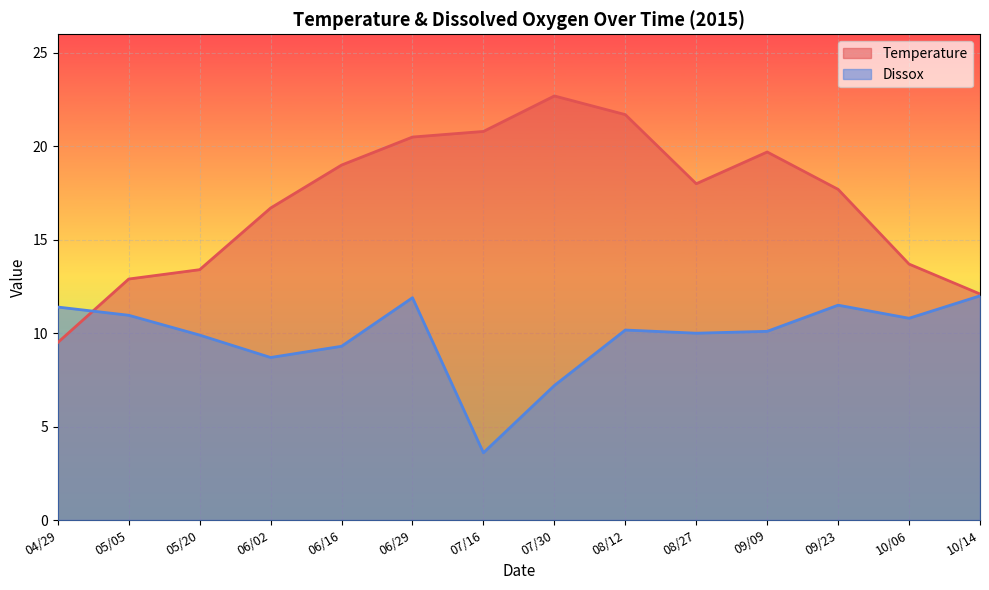

Which series changed the most between 06/02 and 08/12?

Temperature